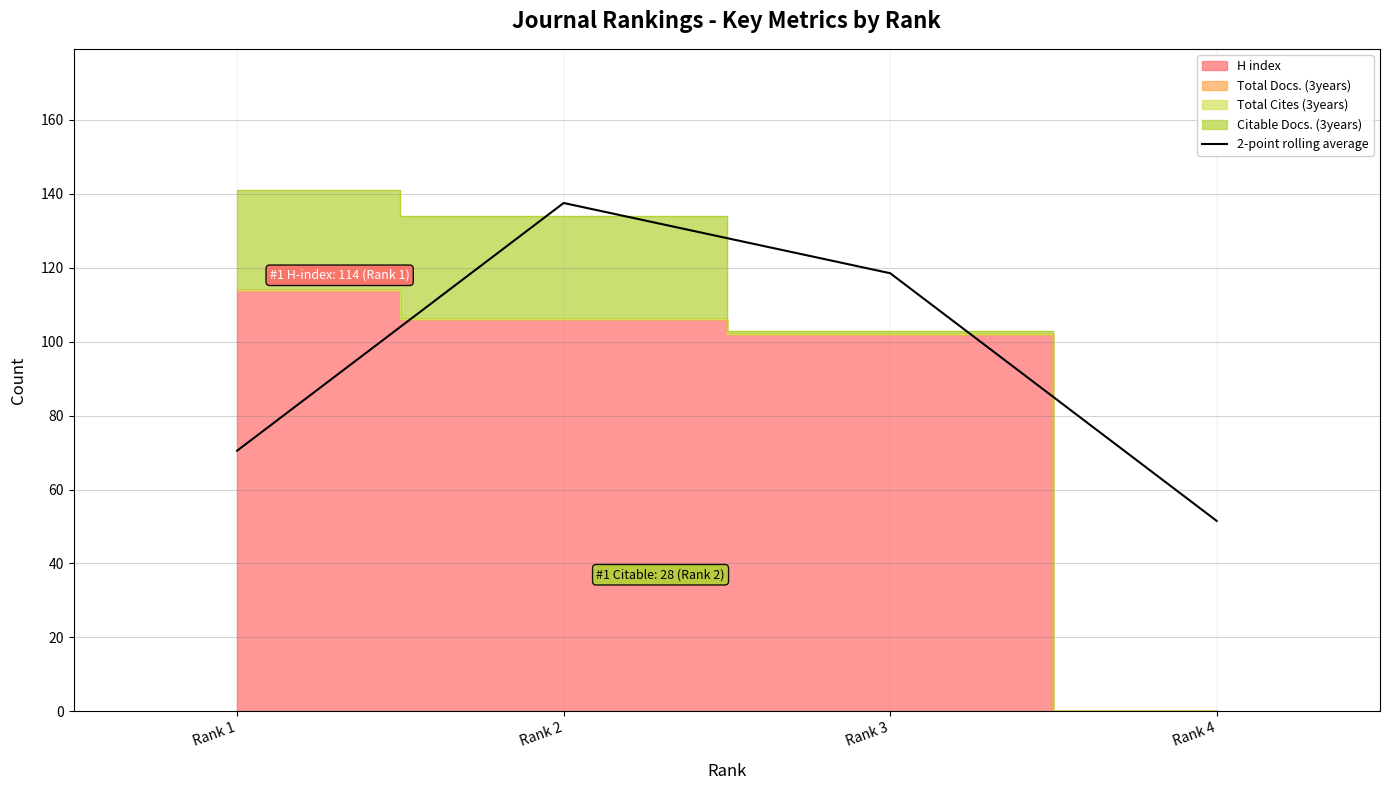

The value at Rank 4 is 51.5. True or false?

True